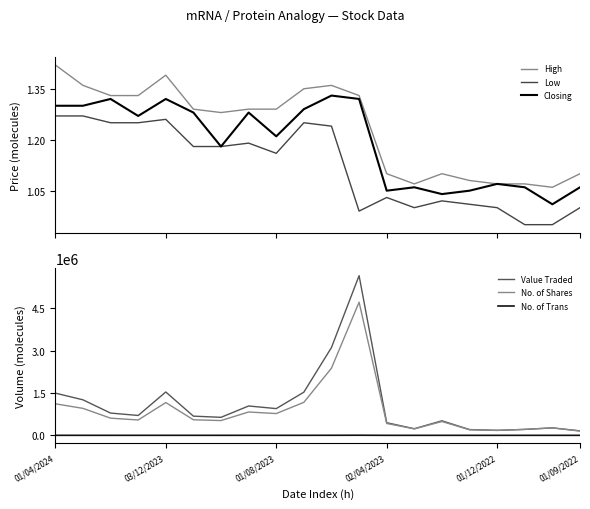

True or false: High has a value of 1.1 at 17.

True